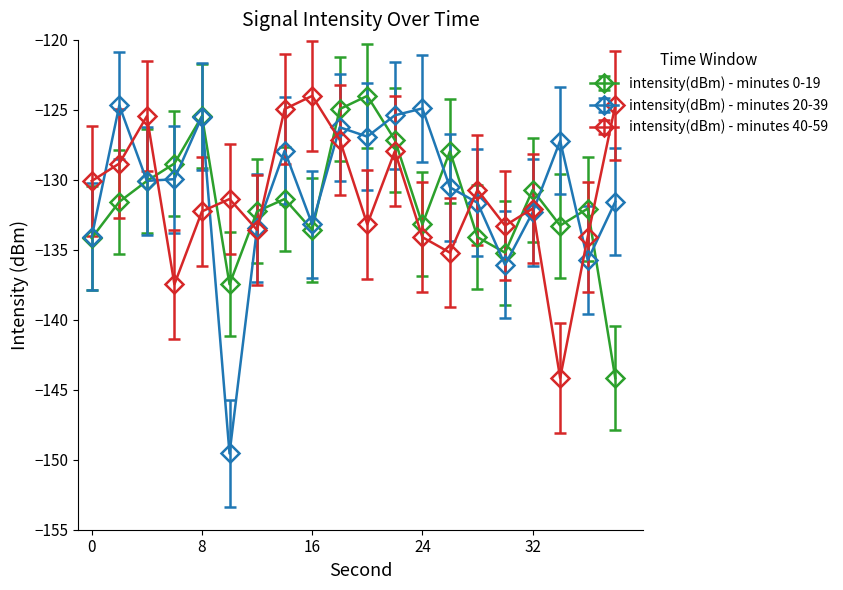

What is the value of the intensity(dBm) - minutes 40-59 point at the 12th from the left?

-128.0